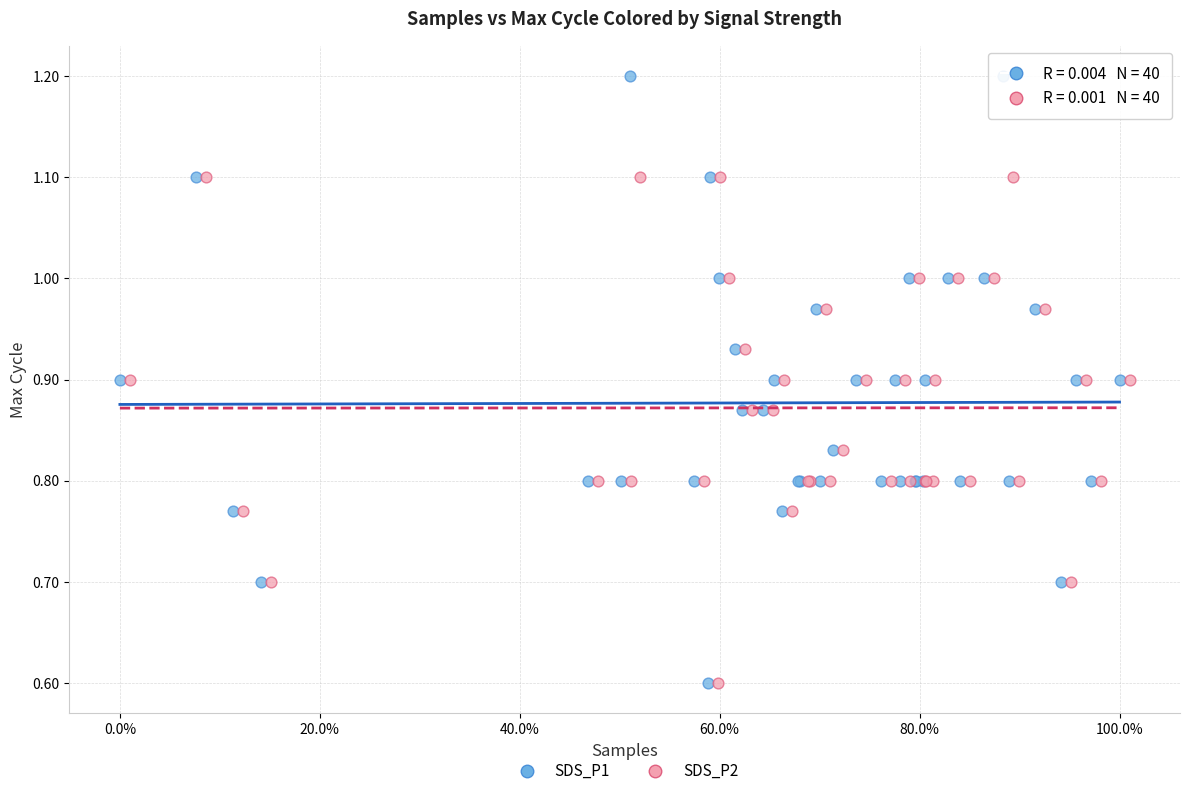

Which series has the widest spread of Y values?

SDS_P1